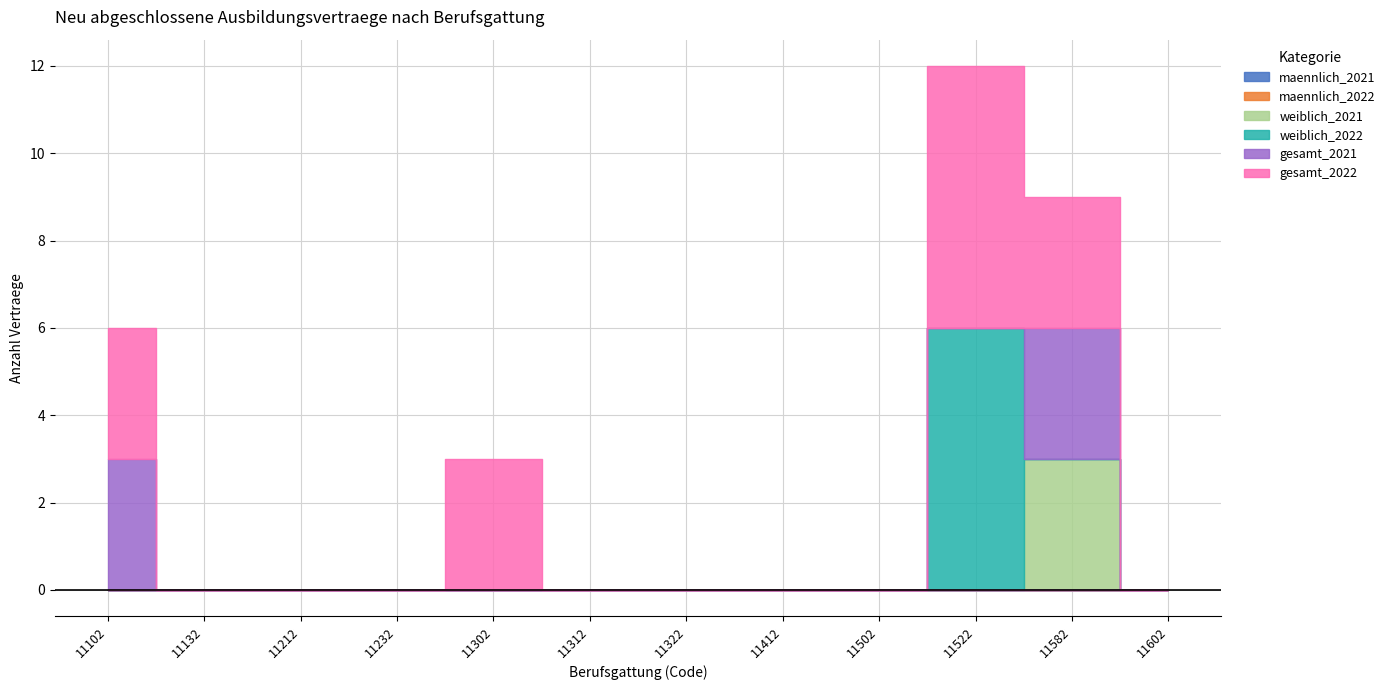

Reading left to right, what are all the values shown in this chart?

maennlich_2021: 11102=0	11132=0	11212=0	11232=0	11302=0	11312=0	11322=0	11412=0	11502=0	11522=0	11582=0	11602=0
maennlich_2022: 11102=0	11132=0	11212=0	11232=0	11302=0	11312=0	11322=0	11412=0	11502=0	11522=0	11582=0	11602=0
weiblich_2021: 11102=0	11132=0	11212=0	11232=0	11302=0	11312=0	11322=0	11412=0	11502=0	11522=0	11582=3	11602=0
weiblich_2022: 11102=0	11132=0	11212=0	11232=0	11302=0	11312=0	11322=0	11412=0	11502=0	11522=6	11582=0	11602=0
gesamt_2021: 11102=3	11132=0	11212=0	11232=0	11302=0	11312=0	11322=0	11412=0	11502=0	11522=0	11582=3	11602=0
gesamt_2022: 11102=3	11132=0	11212=0	11232=0	11302=3	11312=0	11322=0	11412=0	11502=0	11522=6	11582=3	11602=0